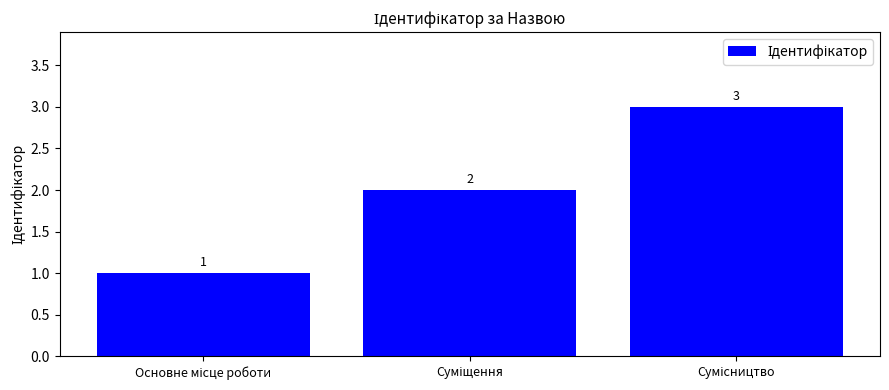

How many values are between 1 and 3?

3